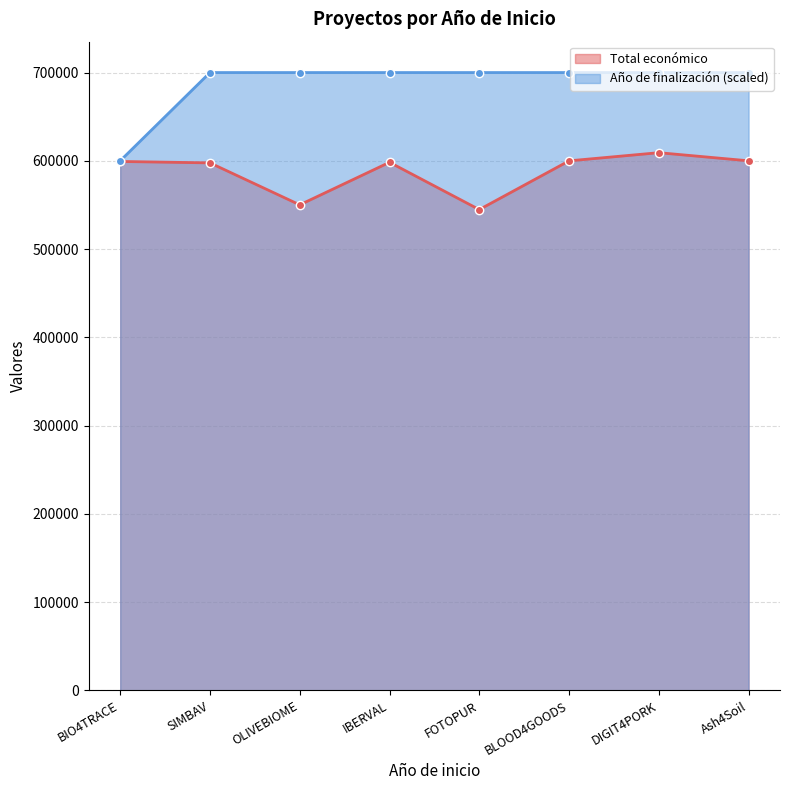

True or false: Año de finalización and Total económico intersect in this chart.

False